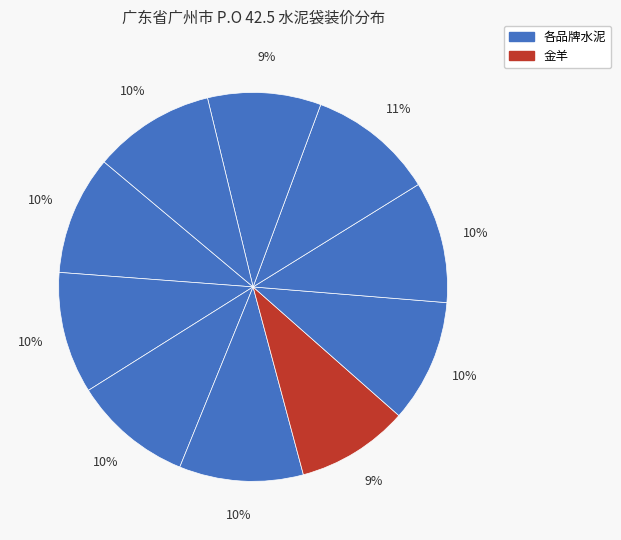

Count the number of slices in the pie.

10